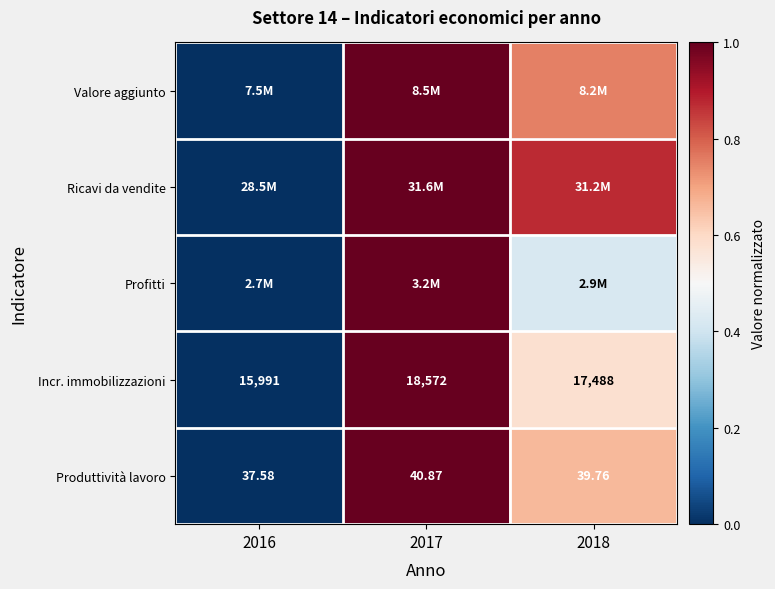

At which category is the sum across all series the highest?

2017